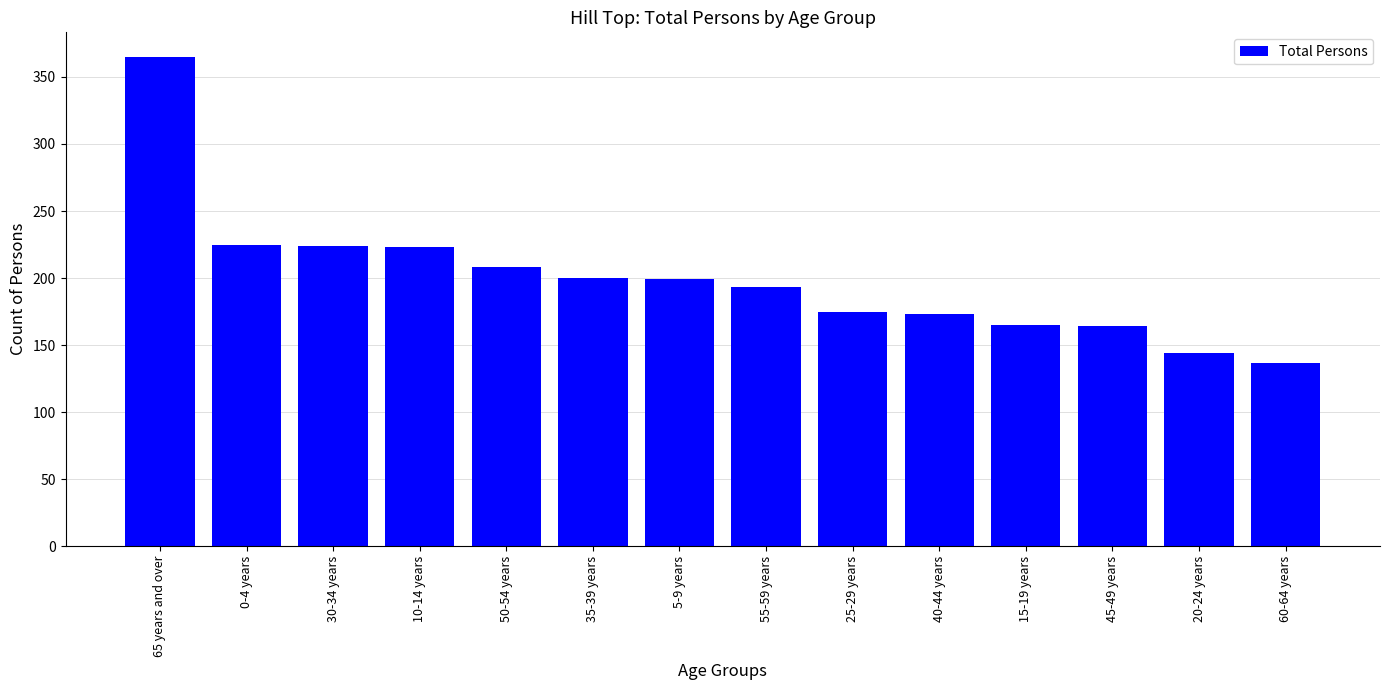

How many distinct data groups are displayed?

1